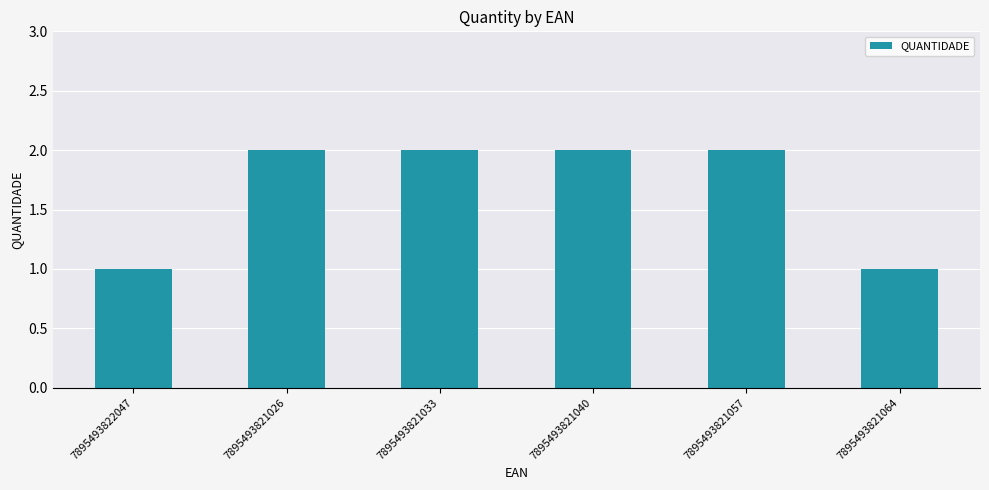

Approximately how many times larger is the value at 7895493821026 compared to 7895493821040?

1.0